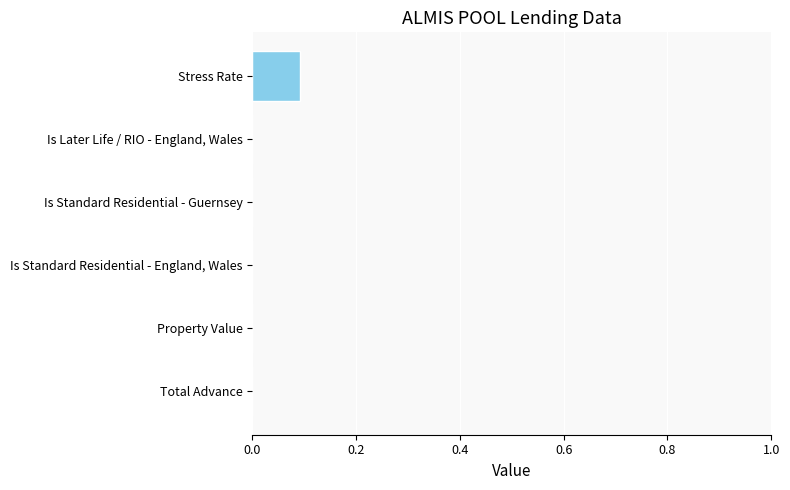

Are the bars horizontal?

Yes